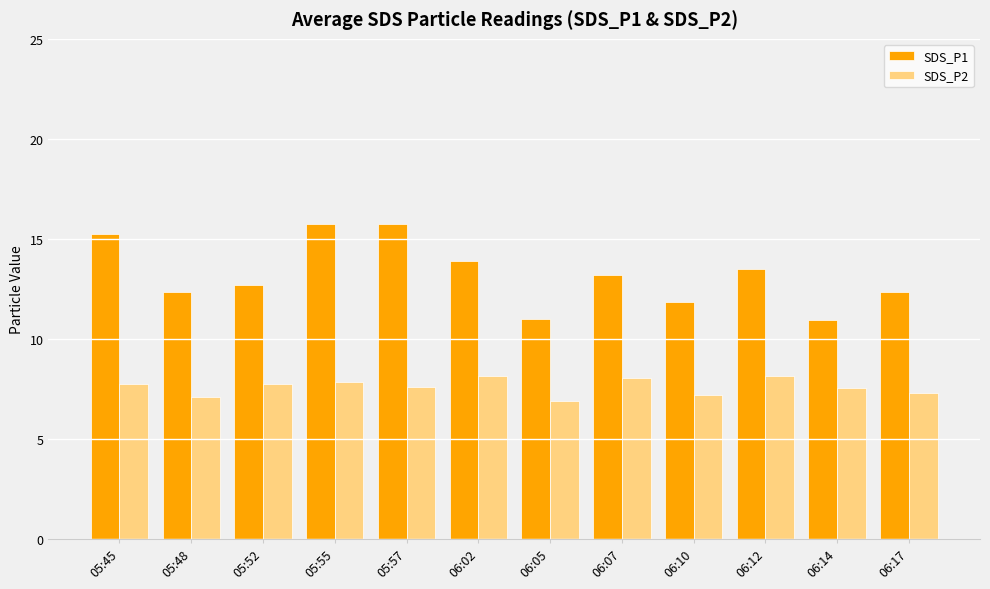

Which series changed the most between 05:45 and 05:55?

SDS_P1